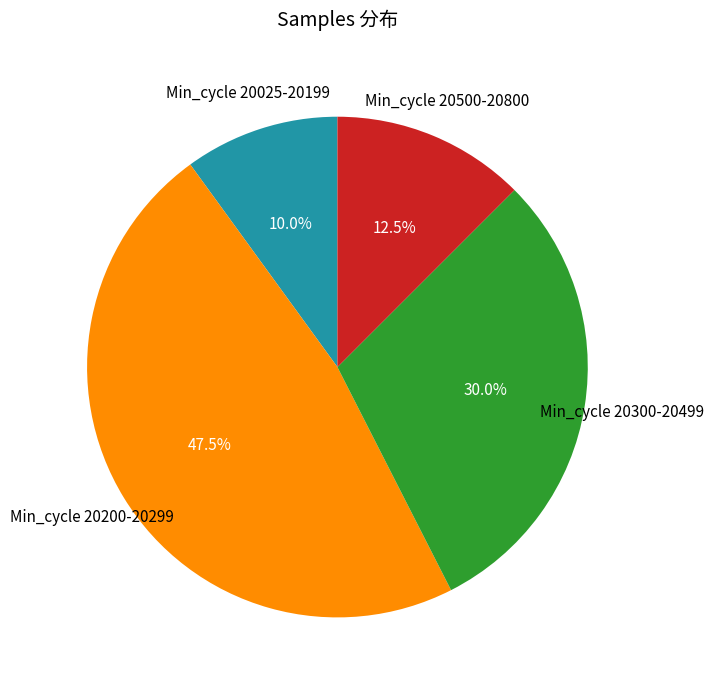

How many slices are in this pie chart?

4